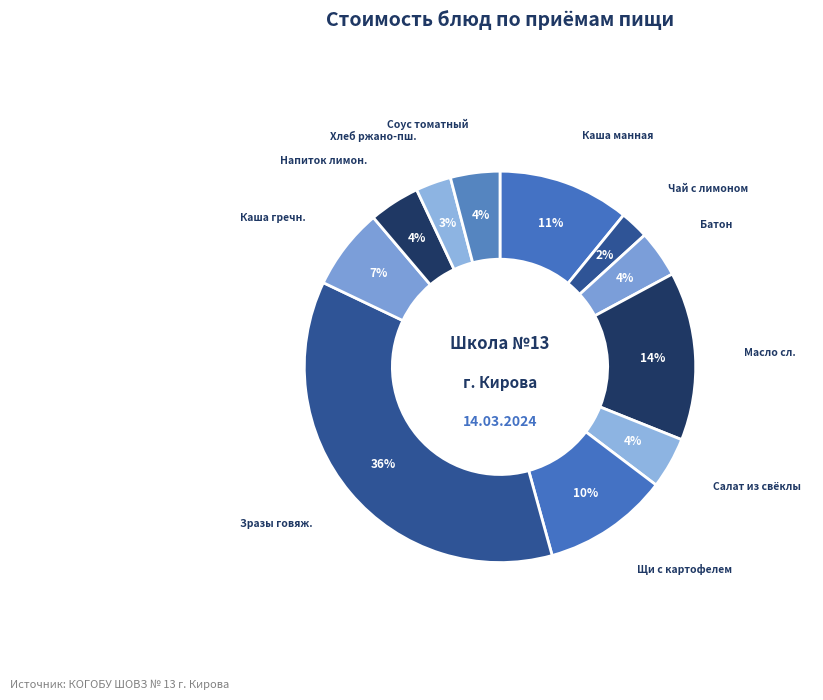

How many slices are in this pie chart?

11